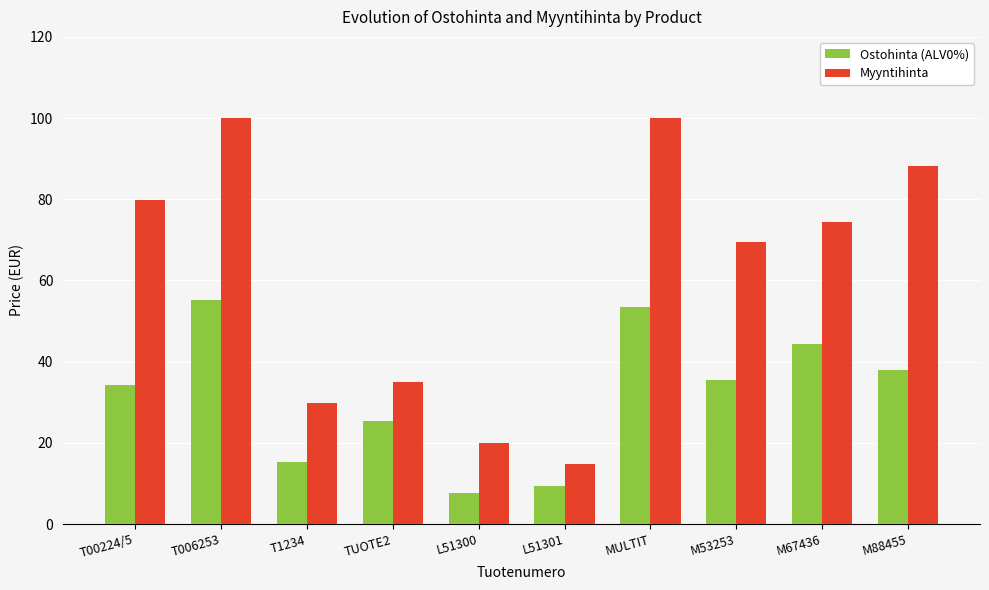

How many data points in Ostohinta (ALV0%) are above 35?

5